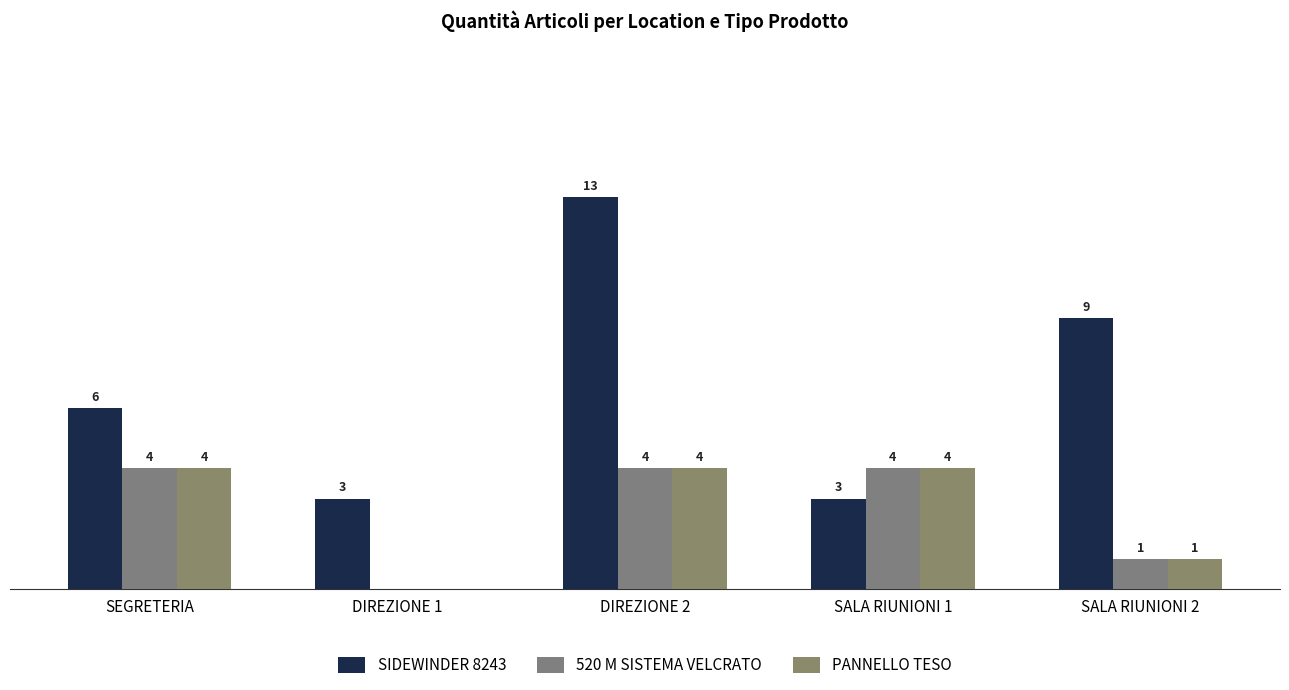

Does the chart contain stacked bars?

No